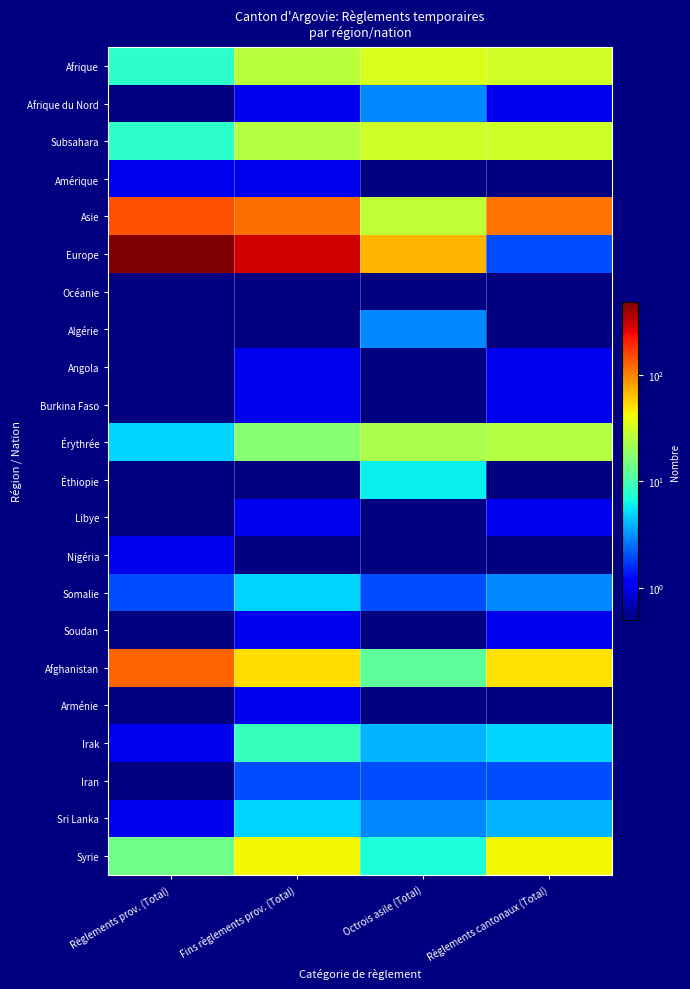

Which series changed the most between Règlements prov. (Total) and Octrois asile (Total)?

Europe